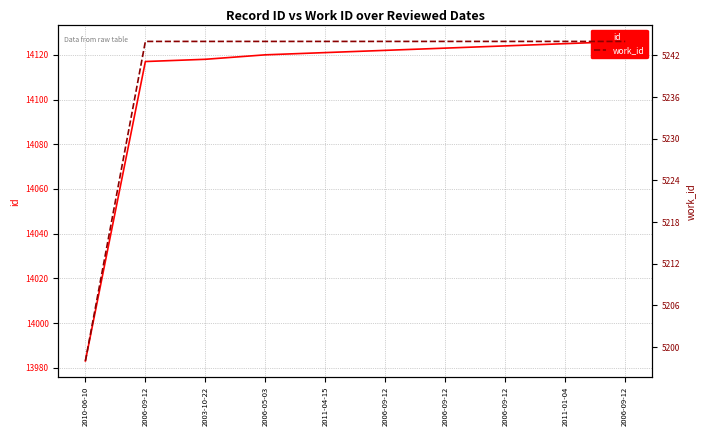

At which label is id closest to 14054?

2006-09-12